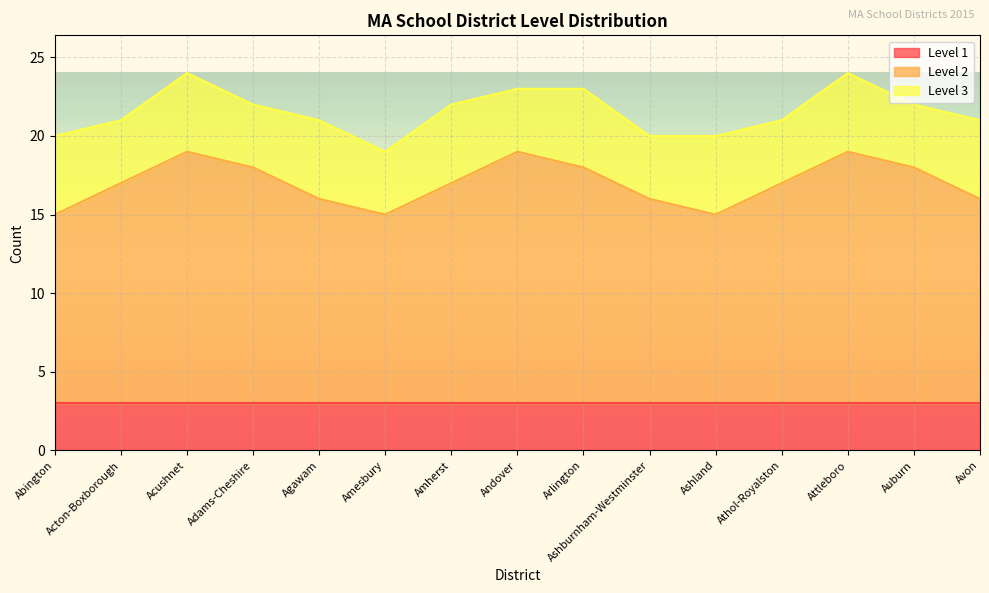

Reading right to left, what are all the values shown in this chart?

Level 1: Avon=3	Auburn=3	Attleboro=3	Athol-Royalston=3	Ashland=3	Ashburnham-Westminster=3	Arlington=3	Andover=3	Amherst=3	Amesbury=3	Agawam=3	Adams-Cheshire=3	Acushnet=3	Acton-Boxborough=3	Abington=3
Level 2: Avon=13	Auburn=15	Attleboro=16	Athol-Royalston=14	Ashland=12	Ashburnham-Westminster=13	Arlington=15	Andover=16	Amherst=14	Amesbury=12	Agawam=13	Adams-Cheshire=15	Acushnet=16	Acton-Boxborough=14	Abington=12
Level 3: Avon=5	Auburn=4	Attleboro=5	Athol-Royalston=4	Ashland=5	Ashburnham-Westminster=4	Arlington=5	Andover=4	Amherst=5	Amesbury=4	Agawam=5	Adams-Cheshire=4	Acushnet=5	Acton-Boxborough=4	Abington=5